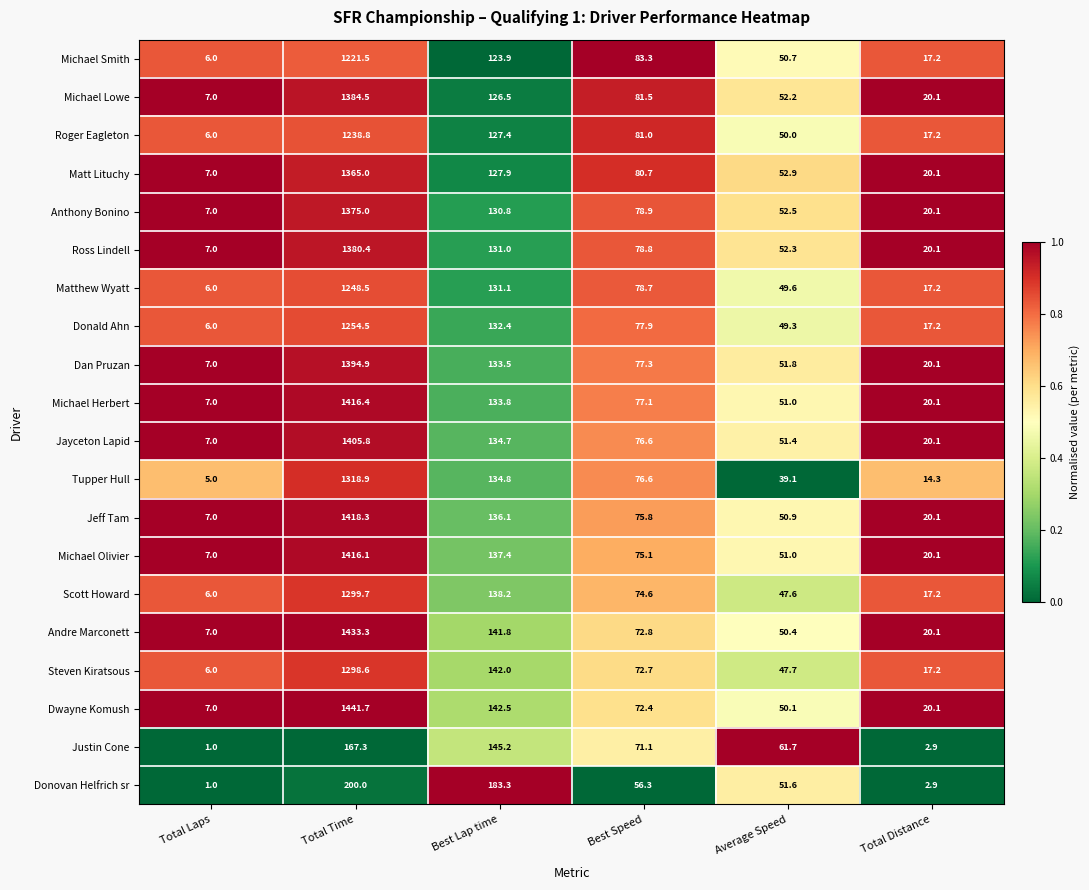

Which series has the largest total across all categories?

Dwayne Komush